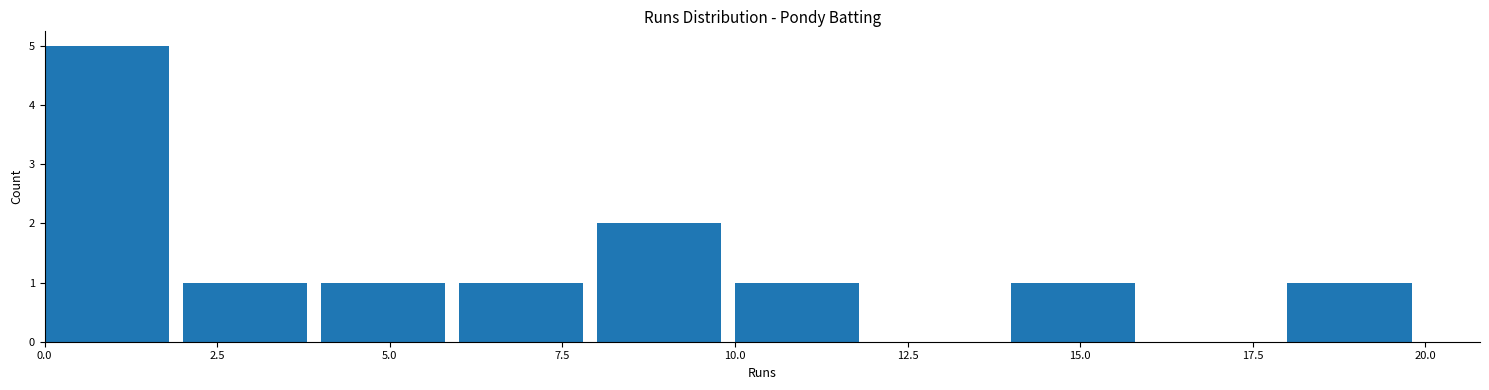

Reading left to right, list every bar in this chart as the range it spans on the x-axis followed by its height. The values are not printed on the chart, so give them approximately, as read against the axis.

0 to 2: 5
2 to 4: 1
4 to 6: 1
6 to 8: 1
8 to 10: 2
10 to 12: 1
12 to 14: 0
14 to 16: 1
16 to 18: 0
18 to 20: 1